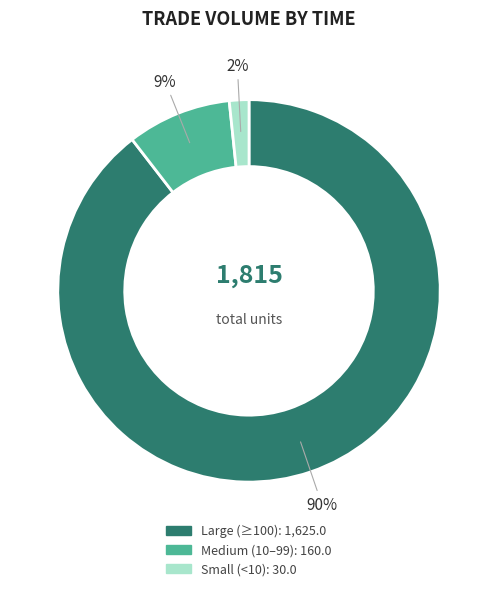

To the nearest percent, what is the average slice percentage?

33%